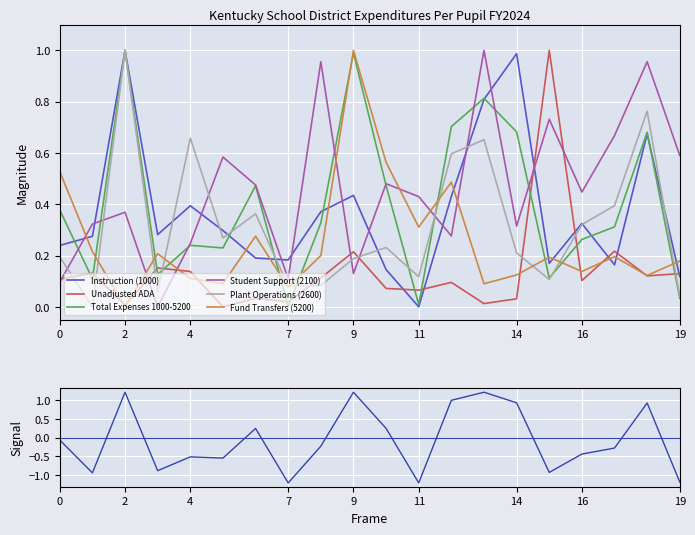

Is it true that Fund Transfers (5200) equals 1.0 at 9?

True